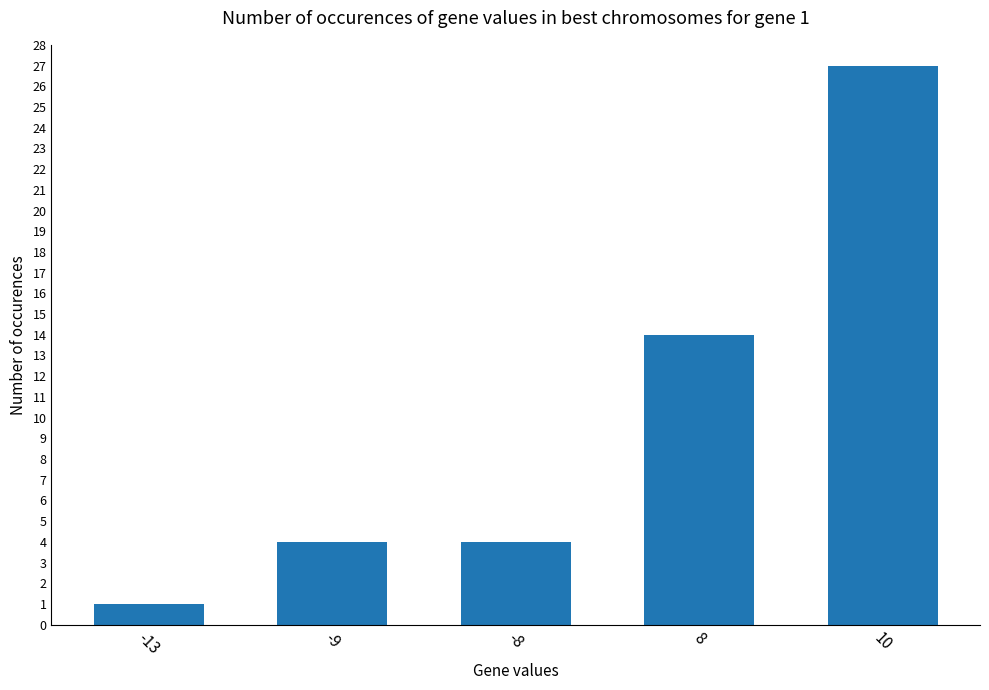

How many categories are shown in the chart?

5